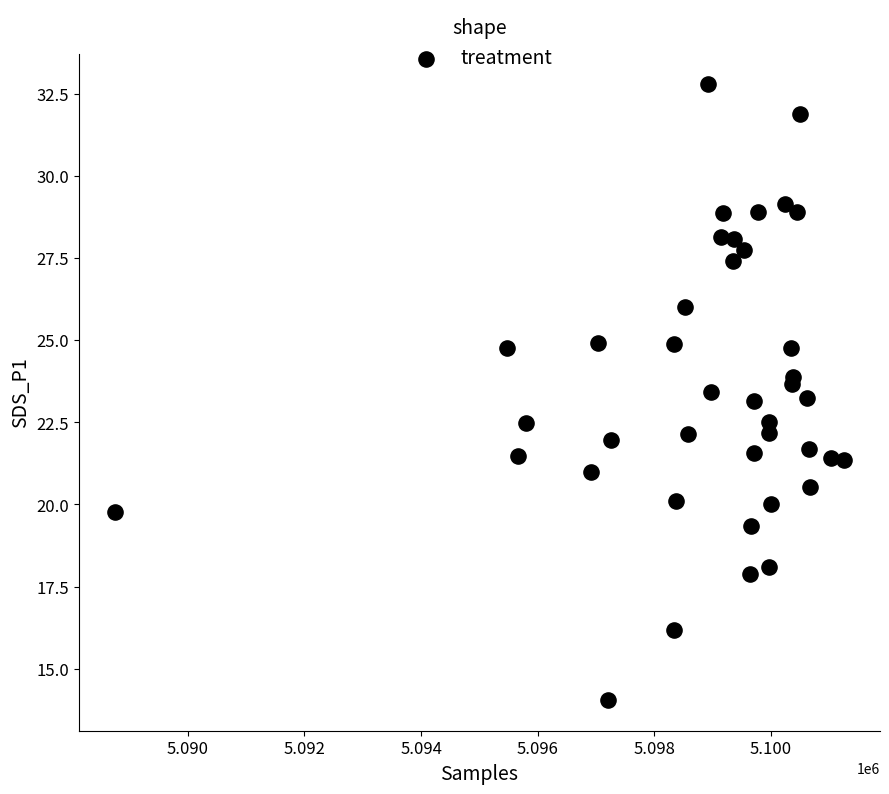

What is the range of X values (max minus min)?

12490.0